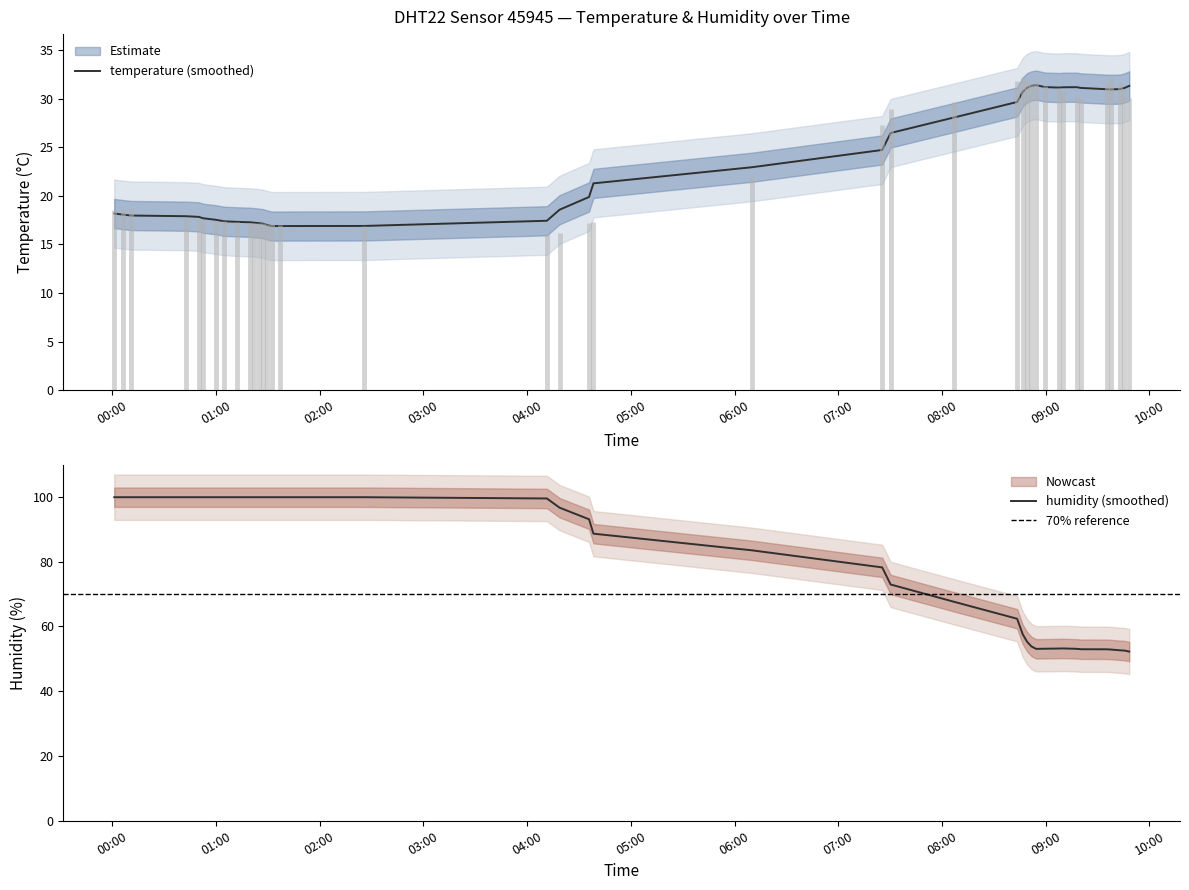

Is the value of temperature at 08:06 greater than the value of humidity at 08:46?

No